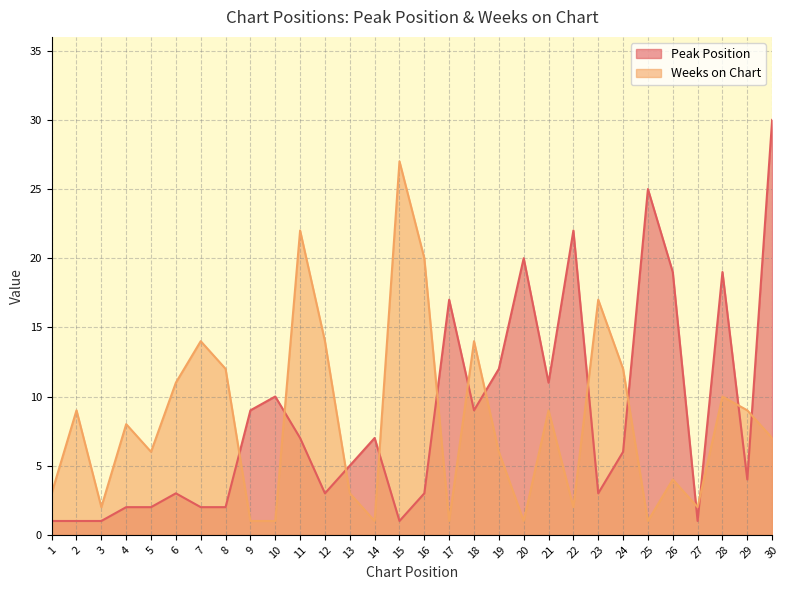

What is the difference between the Peak Position values at 4 and 12?

1